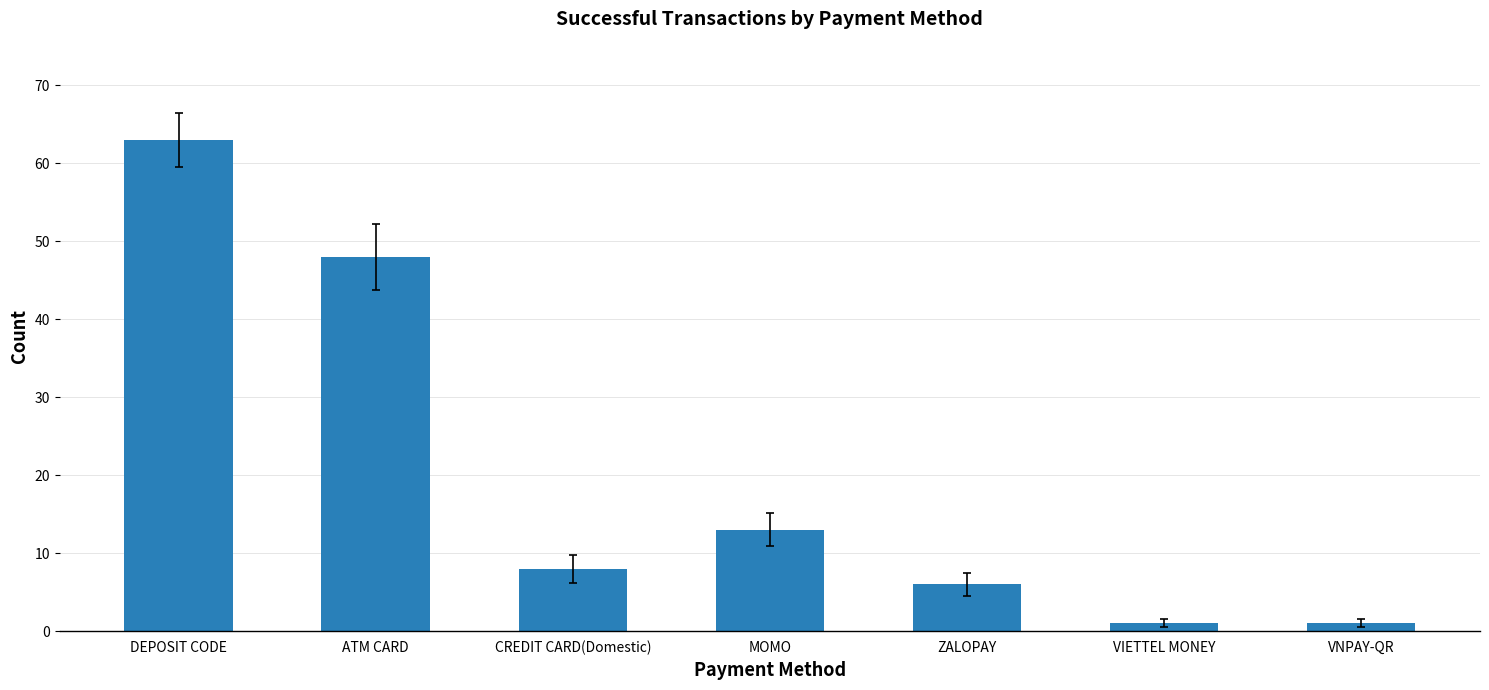

What is the value of the 4th bar from the left?

13